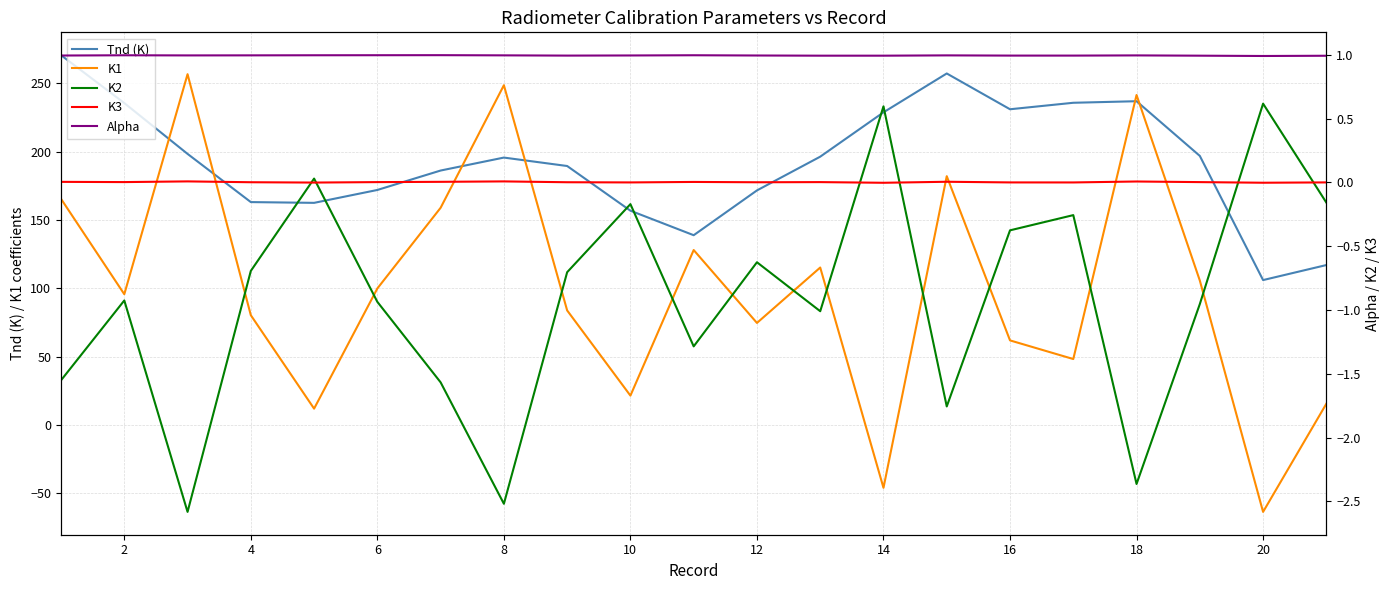

What is the lowest value of the Tnd (K) series?

106.0